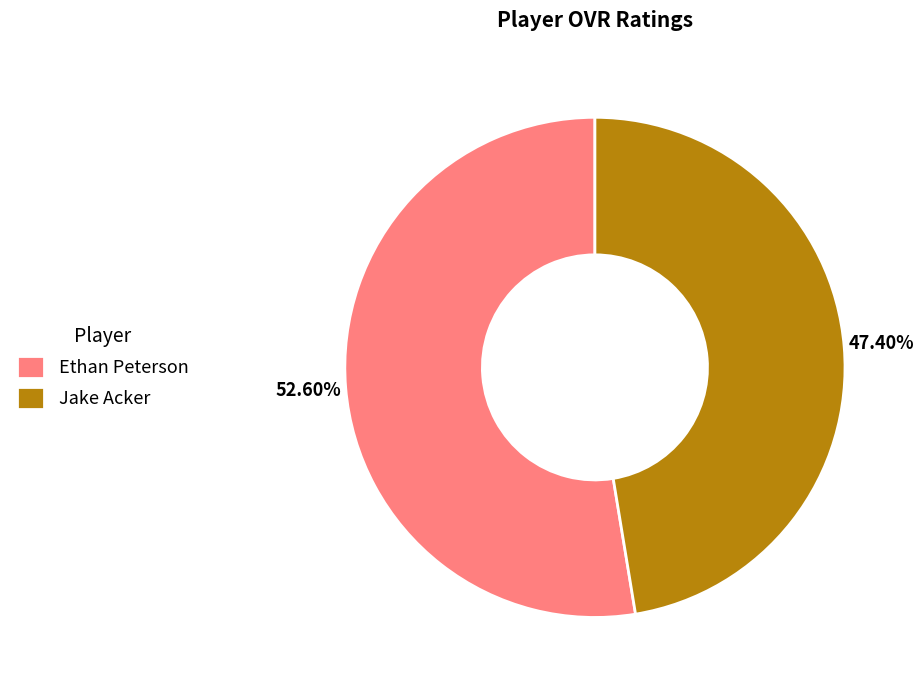

Count the number of slices in the pie.

2